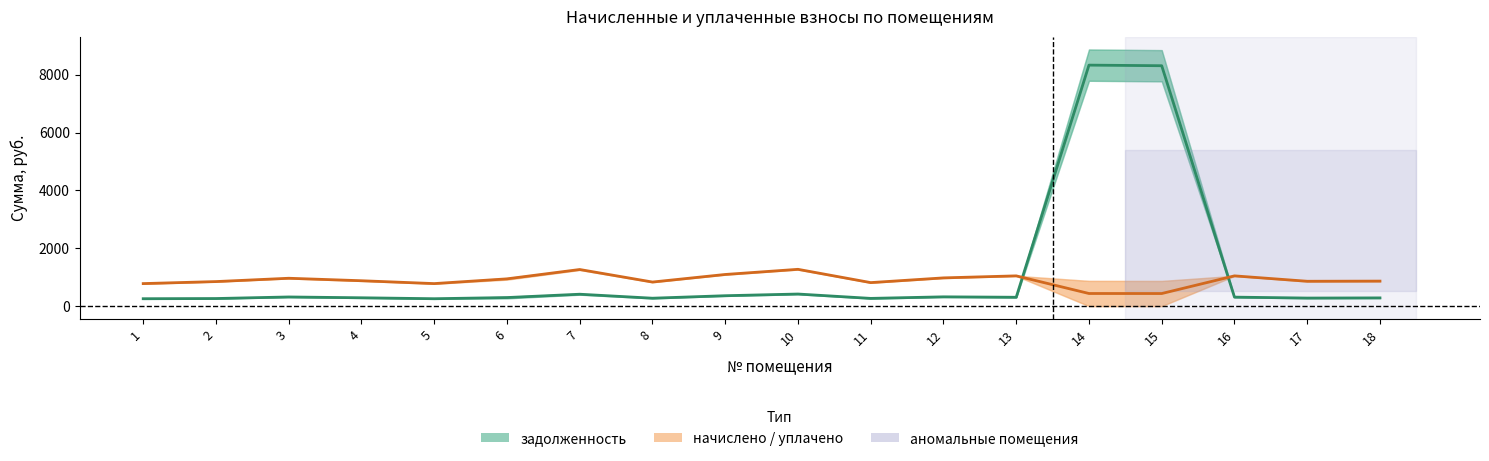

What is the difference between the highest and lowest values at 9?

749.7